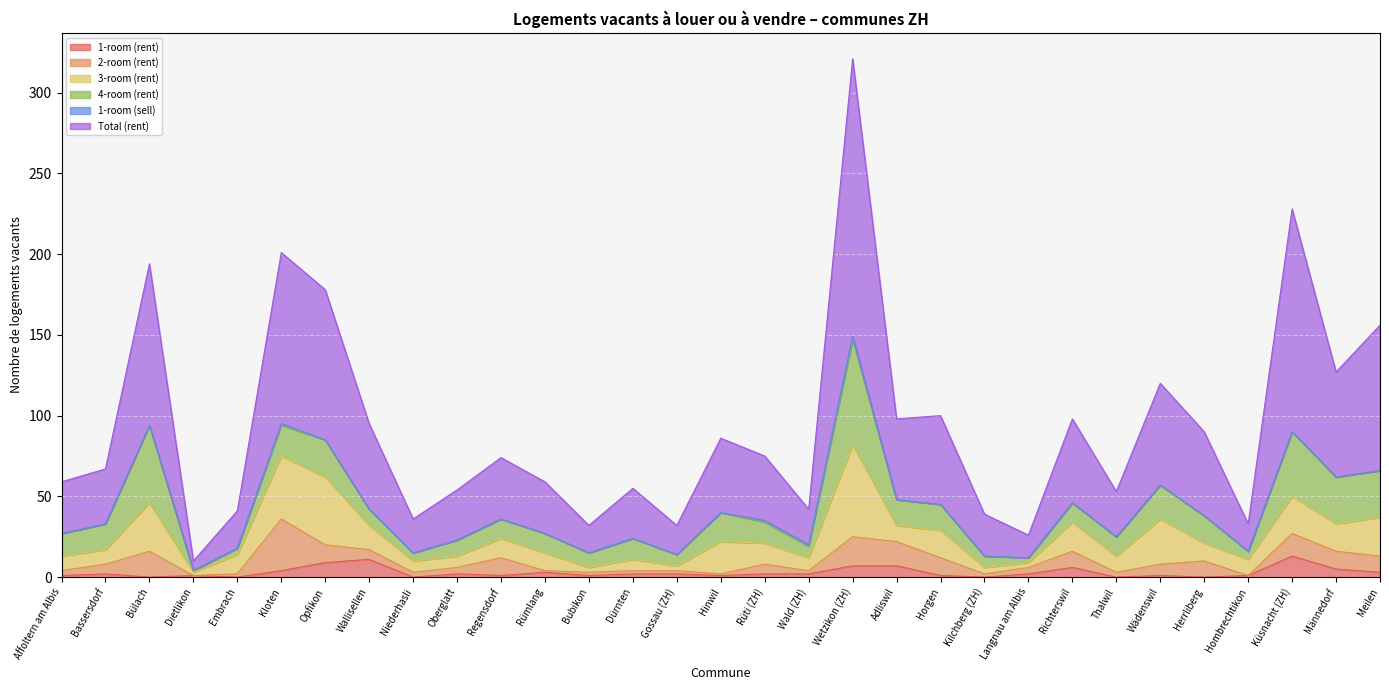

How many categories are shown in the chart?

31